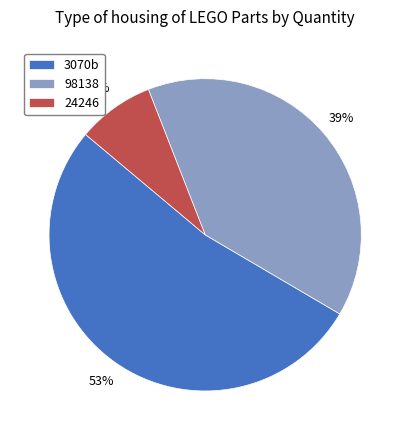

Which category has the smallest portion of the pie?

24246